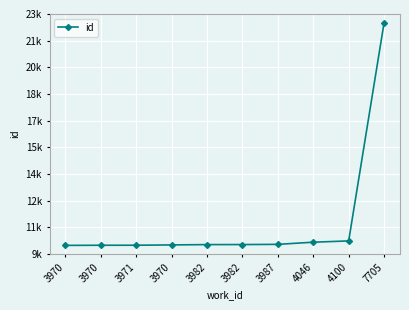

Which has a higher value, 3970 or 3987?

3987